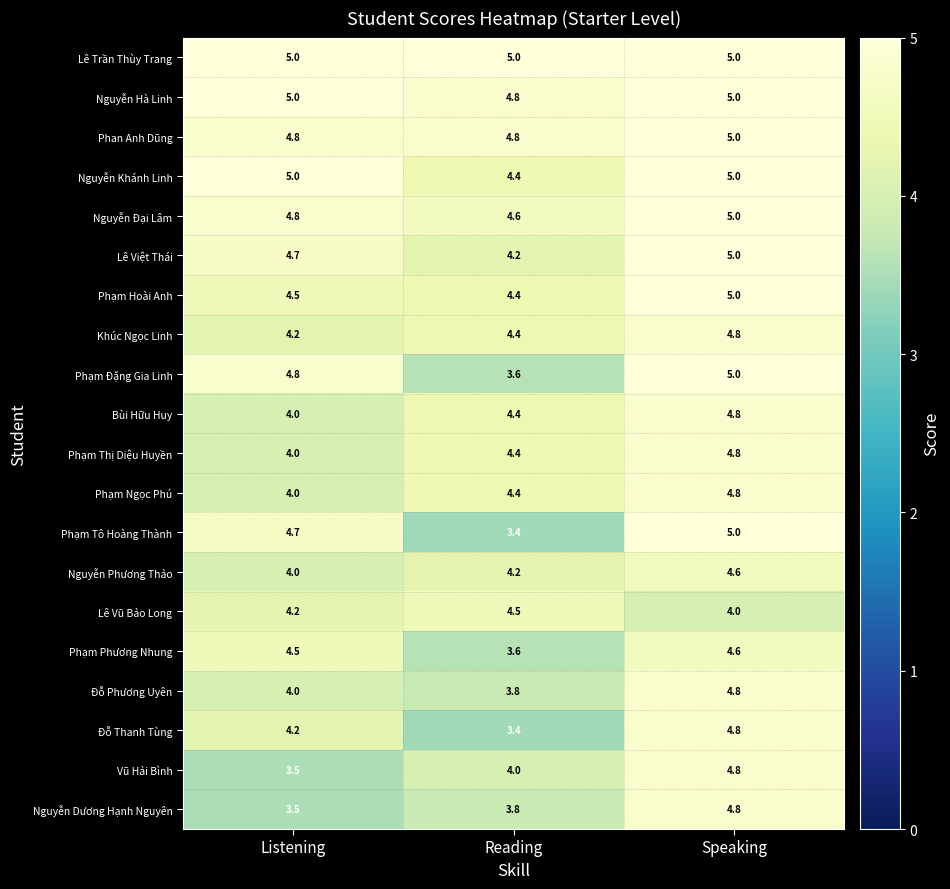

What is the sum of the Nguyễn Dương Hạnh Nguyên values at Reading and Speaking?

8.6